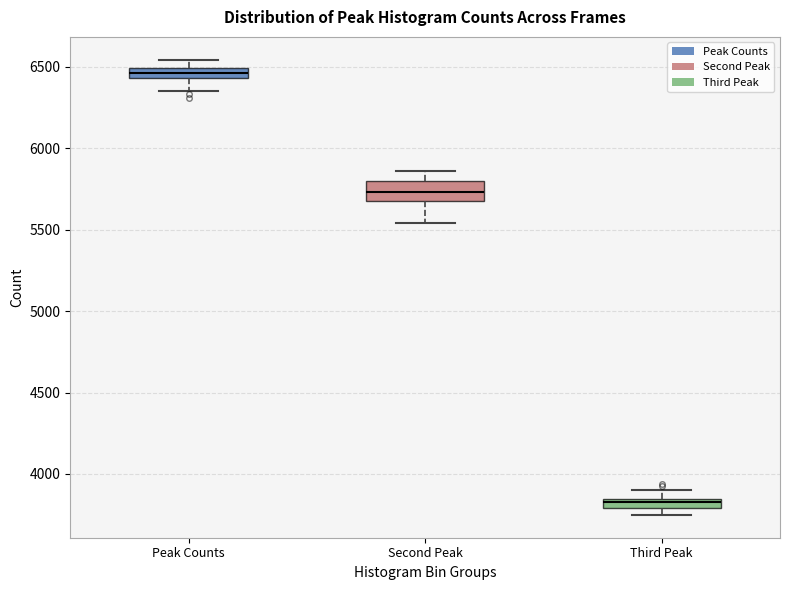

Comparing the boxes themselves (not the whiskers), which one is the tallest?

Second Peak